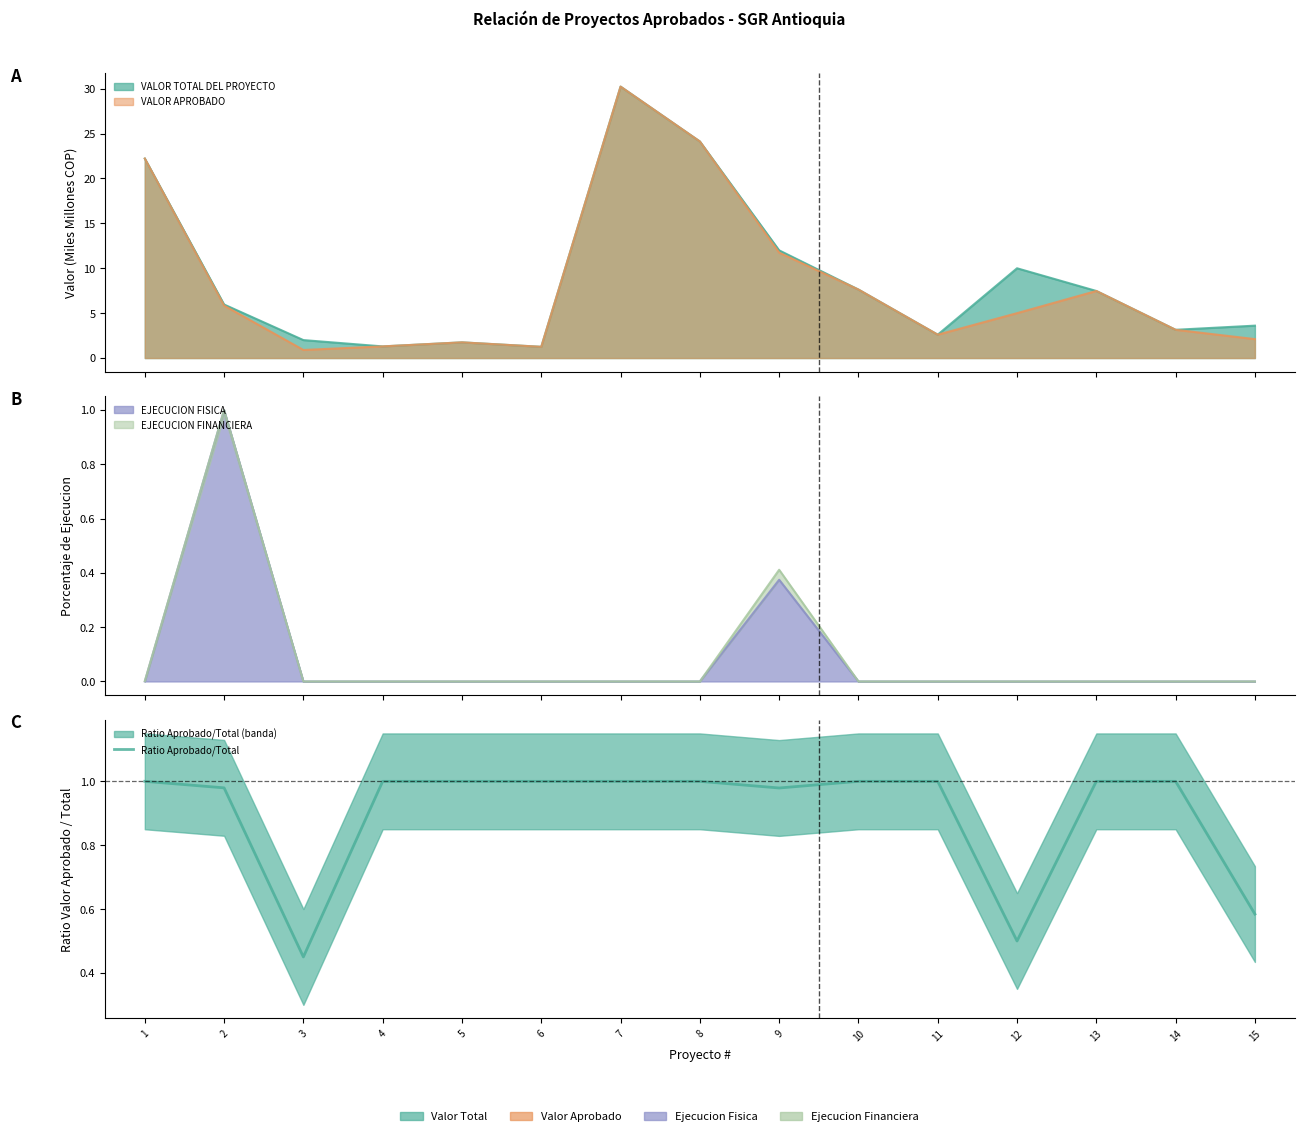

What is the value of the 3rd point from the left?

0.5